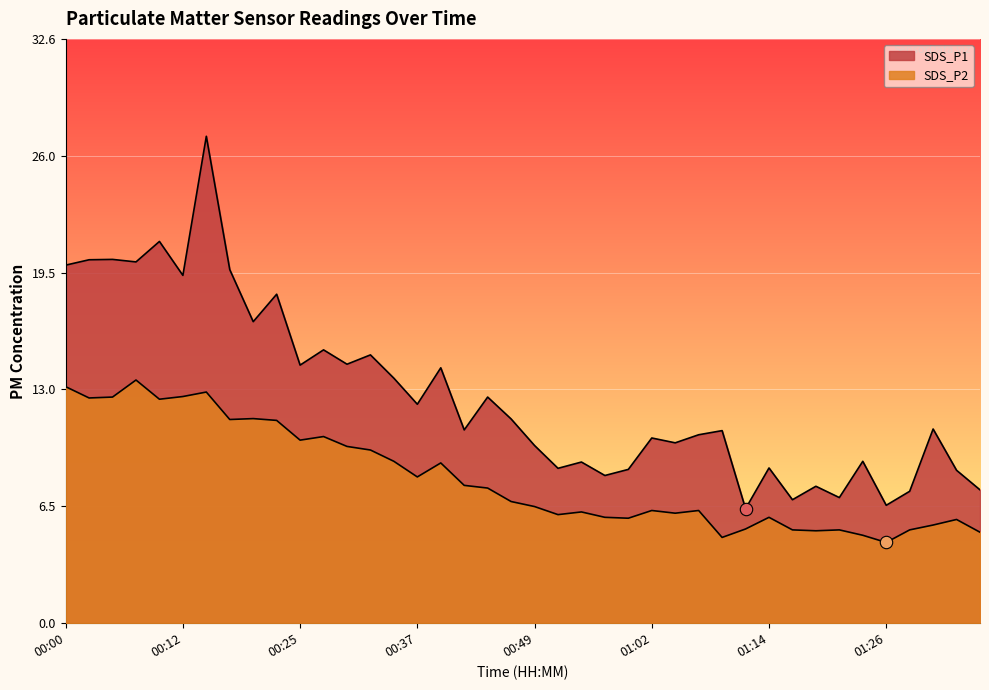

Is the value of SDS_P2 at 00:52 greater than the value of SDS_P1 at 00:57?

No